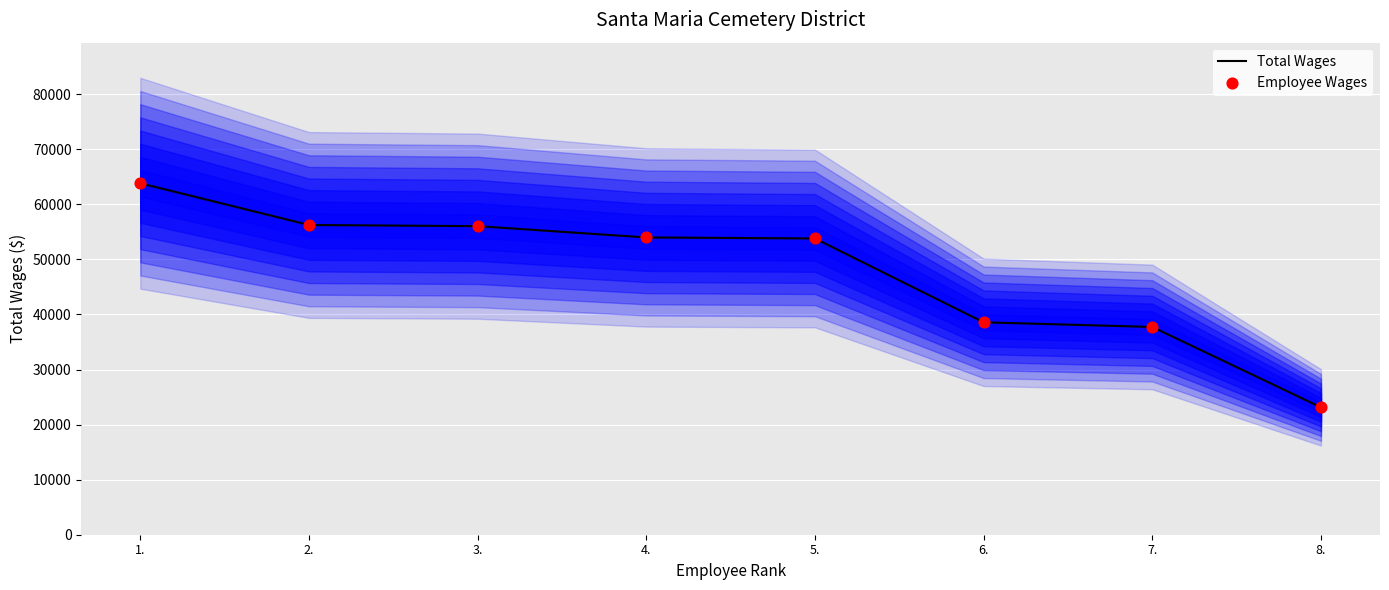

At how many categories does at least one series exceed 57348?

1